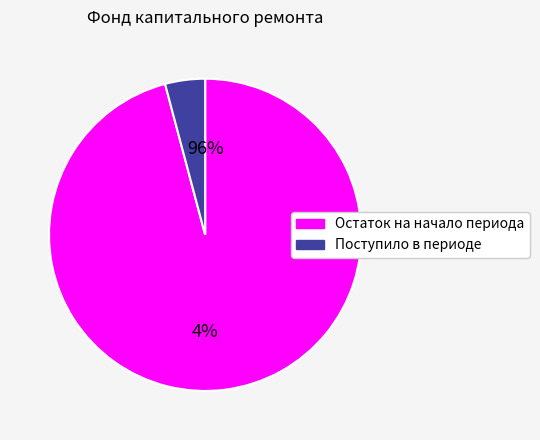

To the nearest percent, what portion does Остаток на начало периода represent?

96%